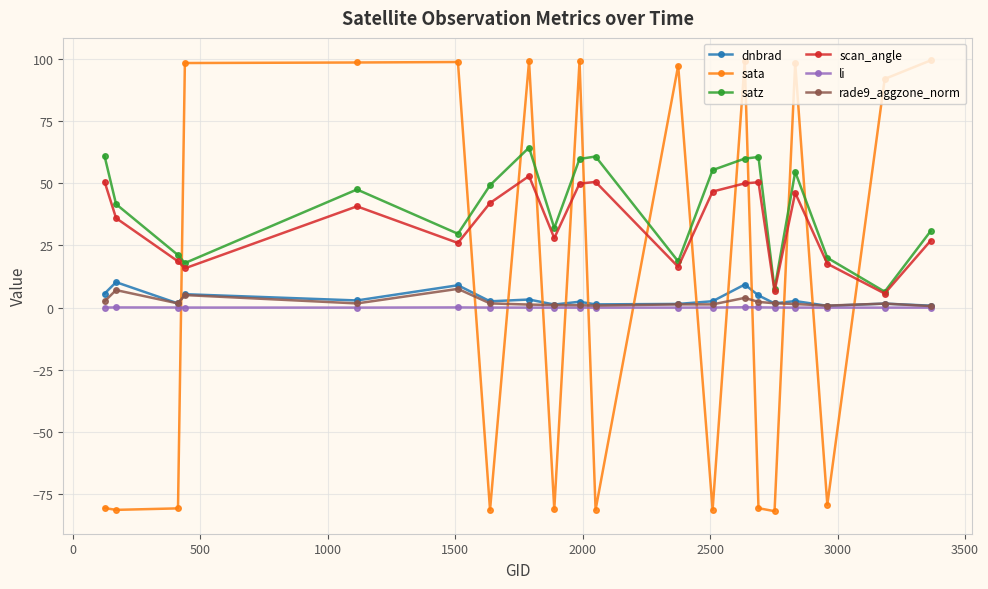

After their last crossing, which series has the higher values: sata or dnbrad?

sata